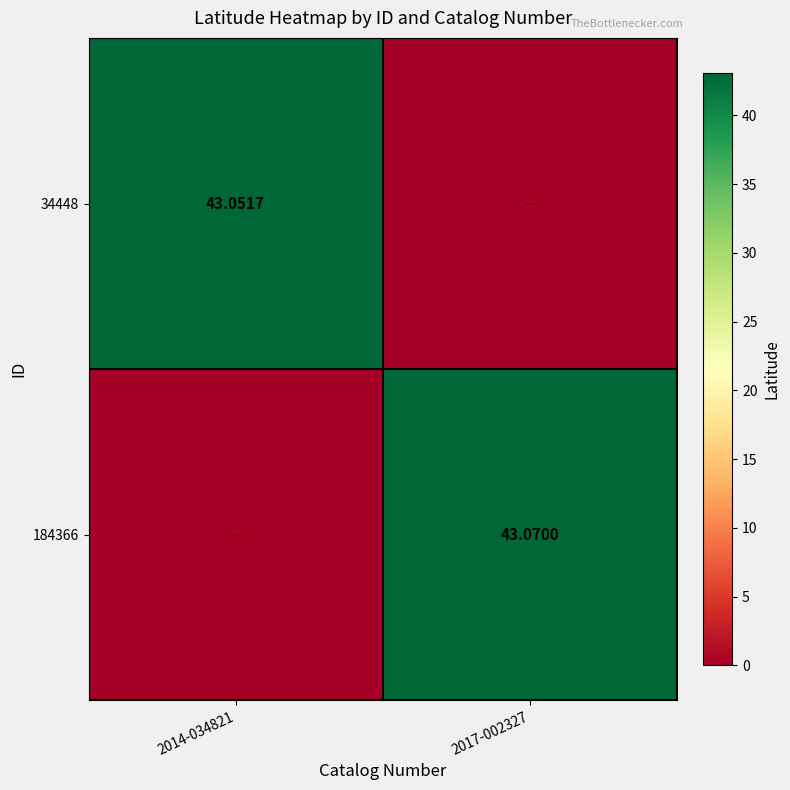

Is the value of 34448 at 2014-034821 greater than the value of 184366 at 2017-002327?

No